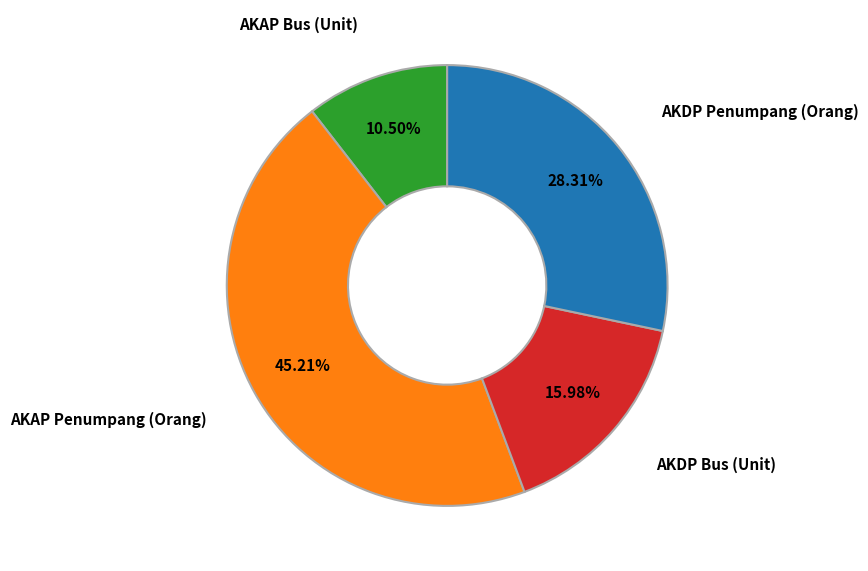

Is there any slice that represents more than half of the pie?

No